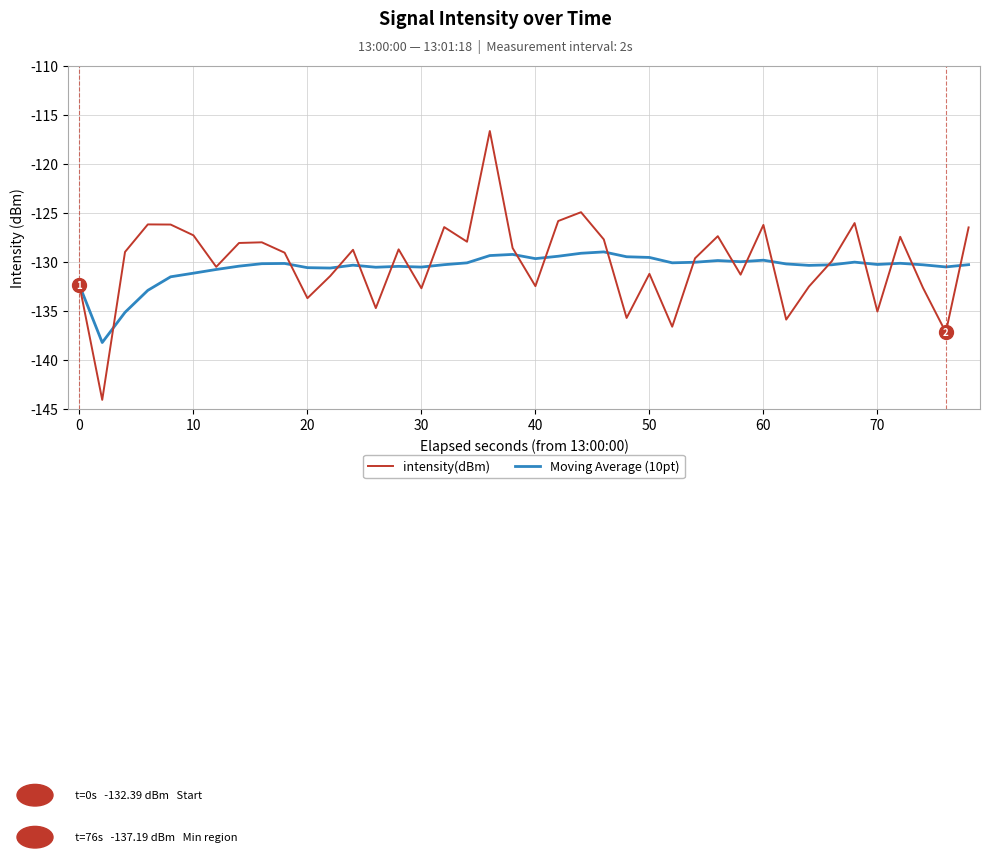

True or false: intensity(dBm) and Moving Average (10pt) cross at least once.

True